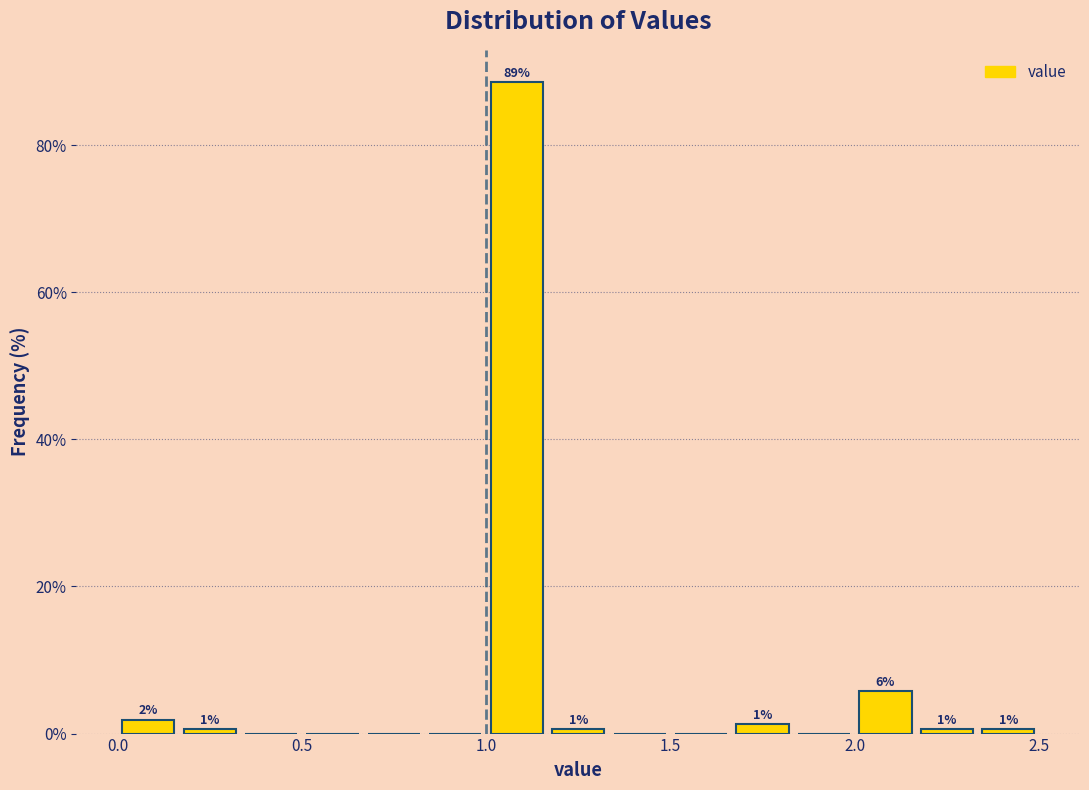

Around what value on the x-axis is the tallest bar? Give the approximate position of its centre, as read against the axis.

1.10